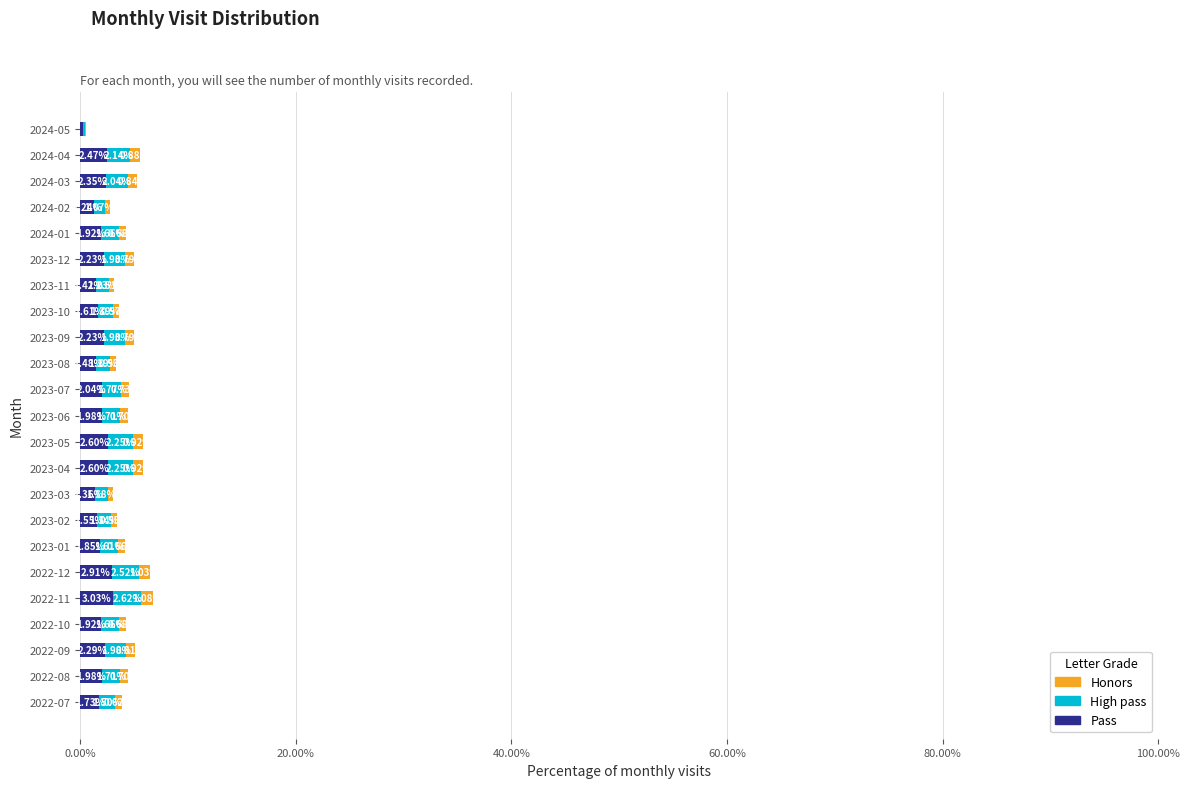

At which category is the sum across all series the highest?

2022-11